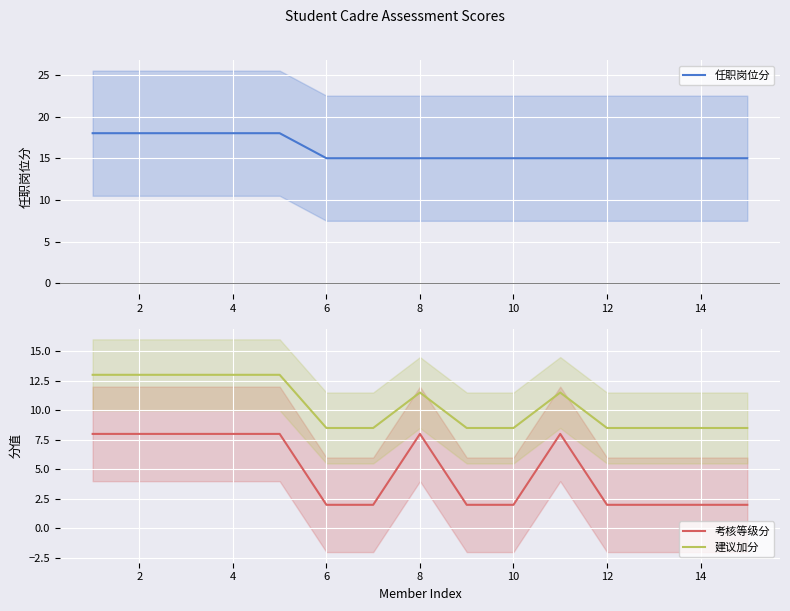

True or false: 考核等级分 and 建议加分 intersect in this chart.

False